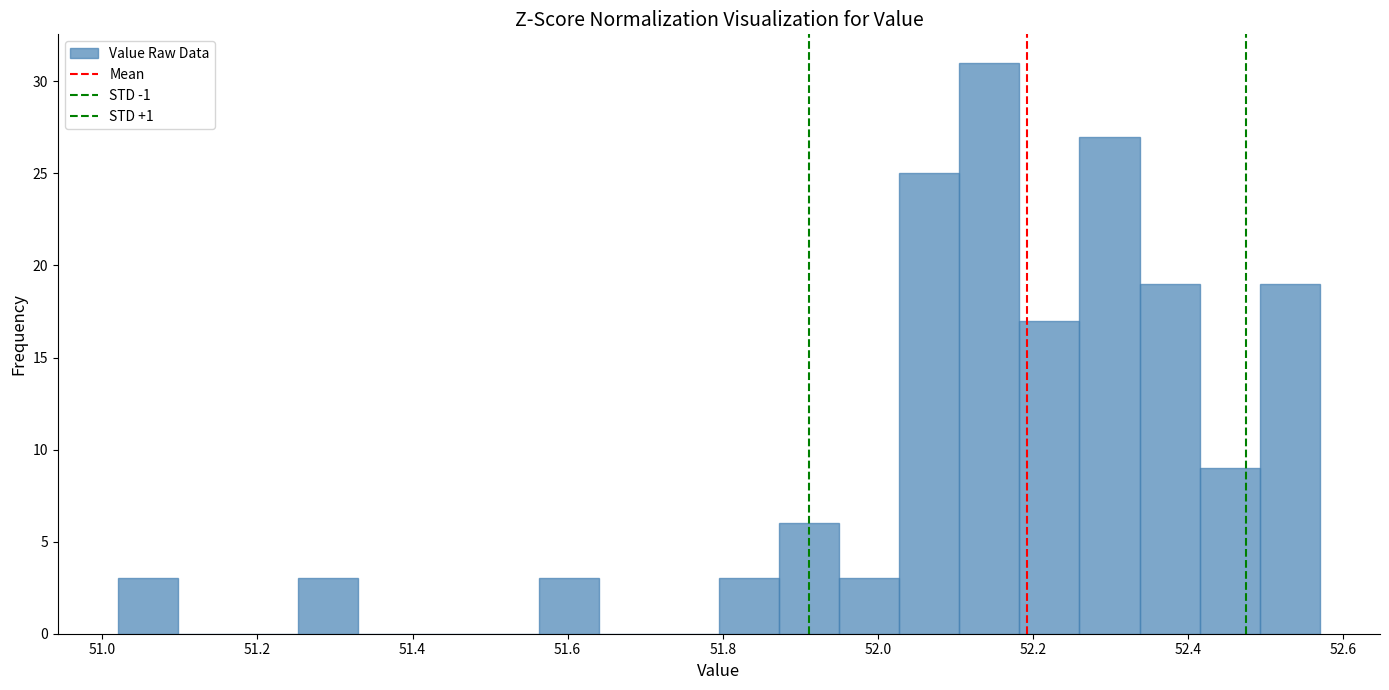

Read against the x-axis, roughly where is the centre of the tallest bar?

52.14